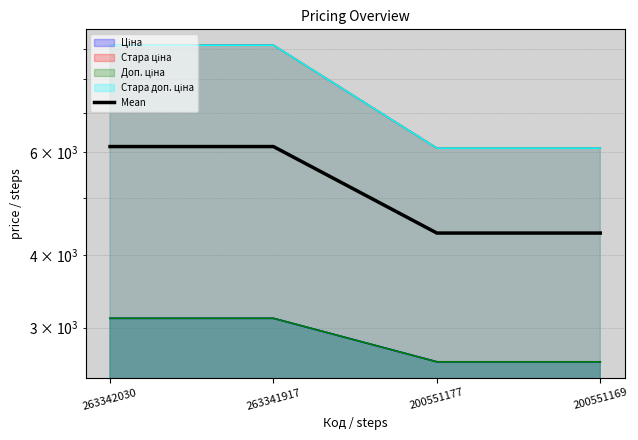

Where does the data first go above 6133?

263342030